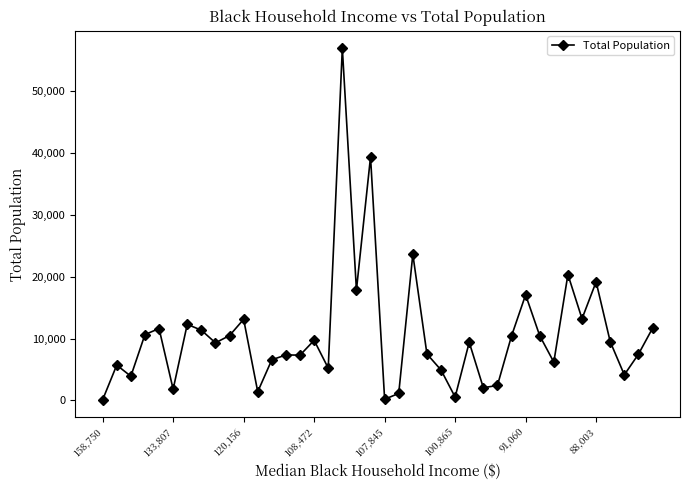

True or false: there are more than 2 points higher than both neighbors.

True